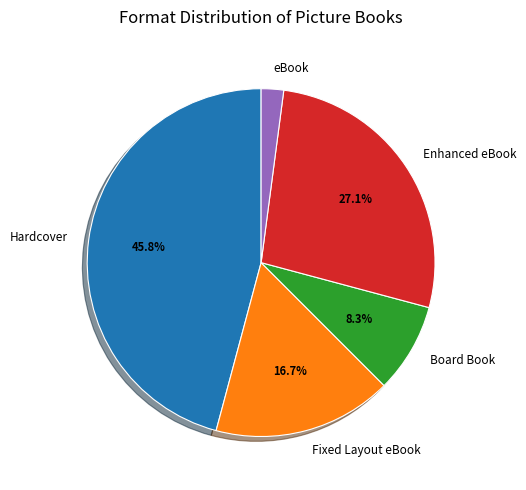

Combined, do Board Book and Enhanced eBook account for over 50%?

No